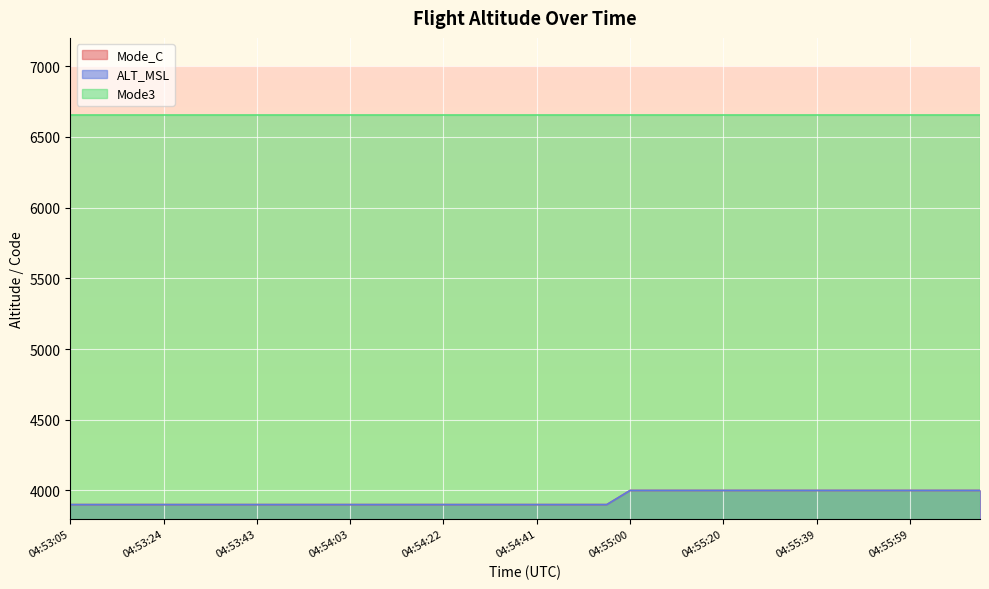

Which has a higher value, 04:54:36 or 04:54:26?

04:54:36